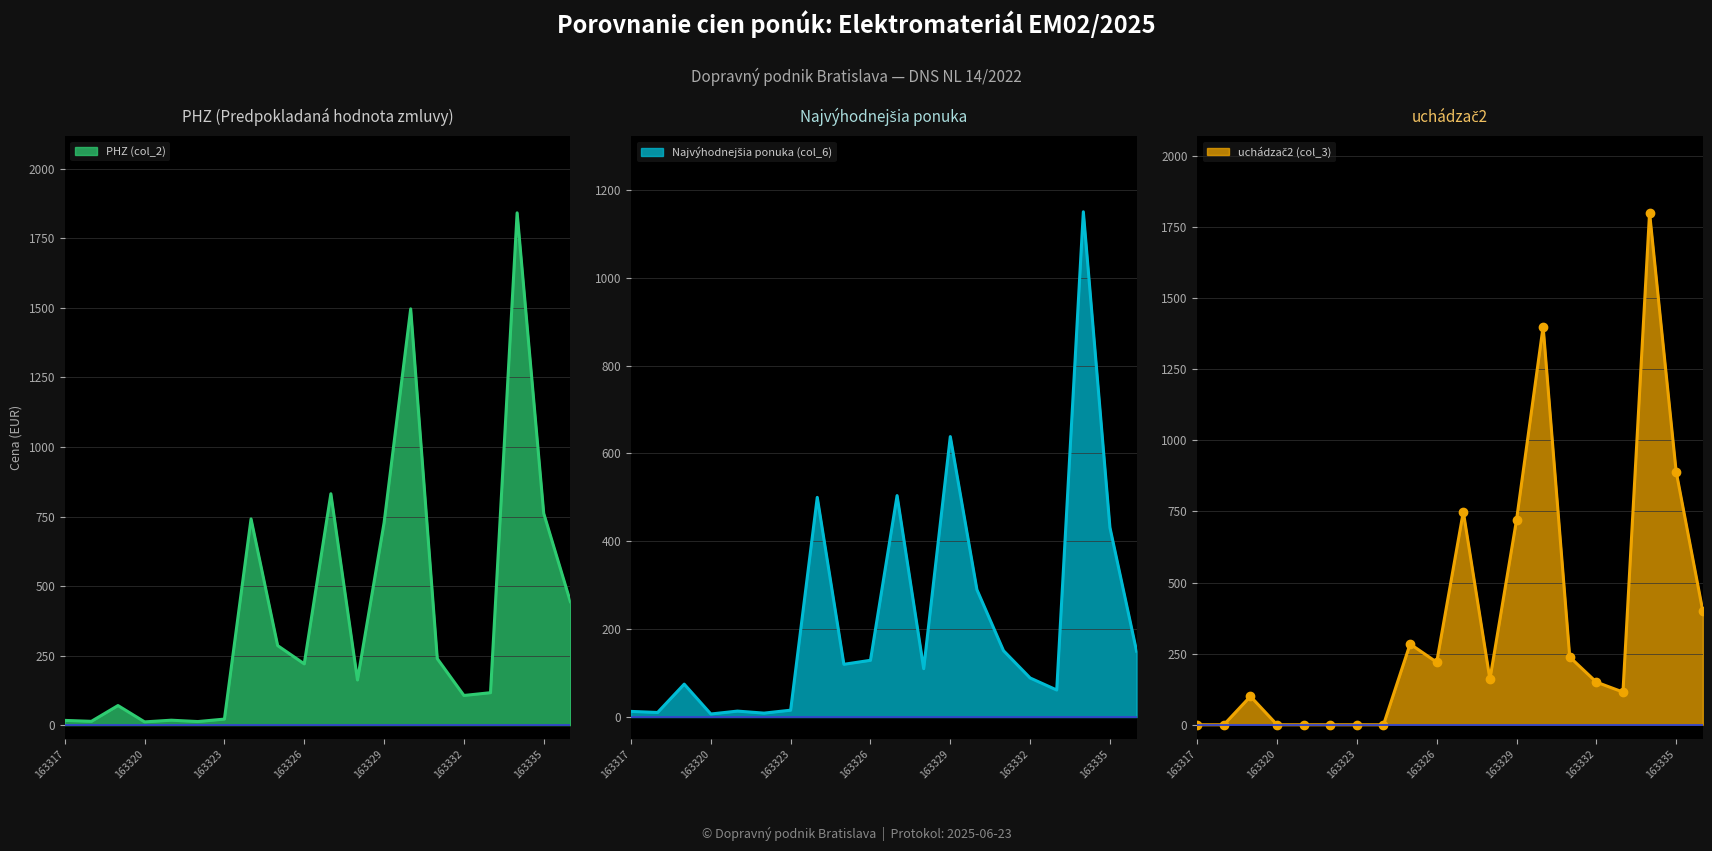

How many interior local valleys does the PHZ (col_2) series have?

6